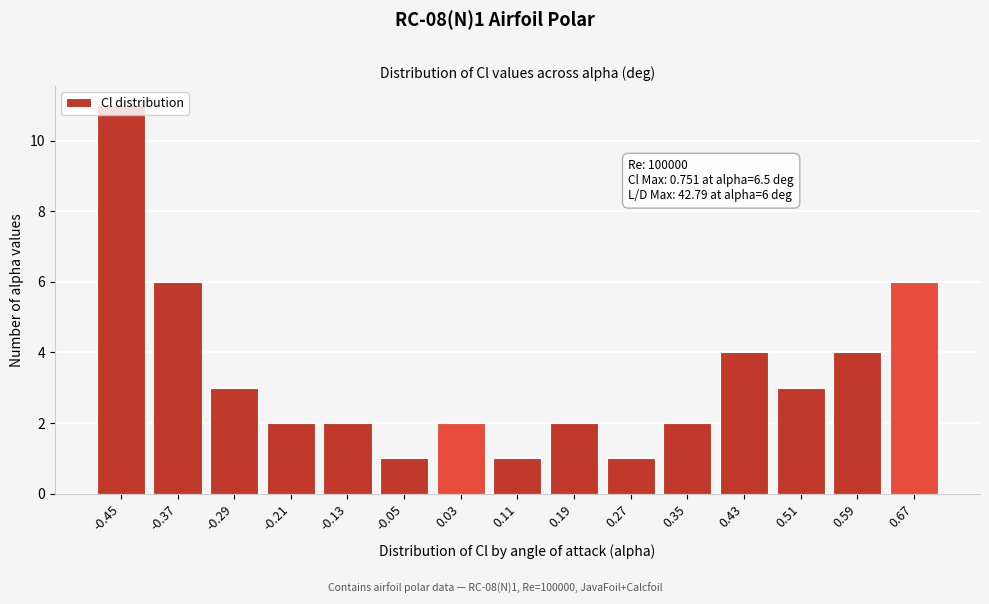

What is the label of the 3rd bar from the right?

0.51